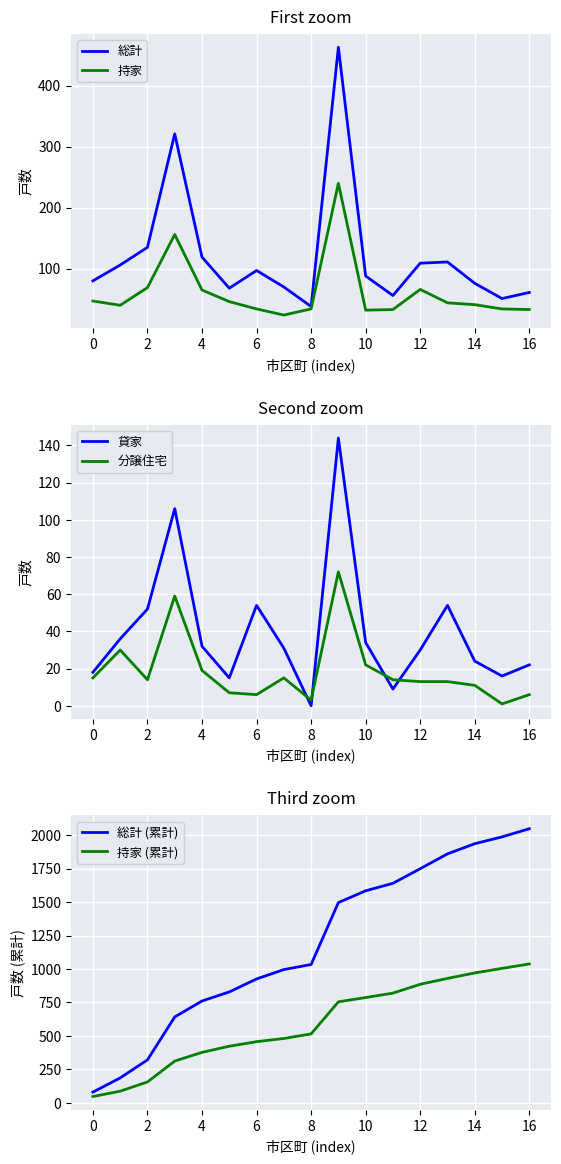

What is the difference between the 総計 (累計) values at 11 and 16?

408